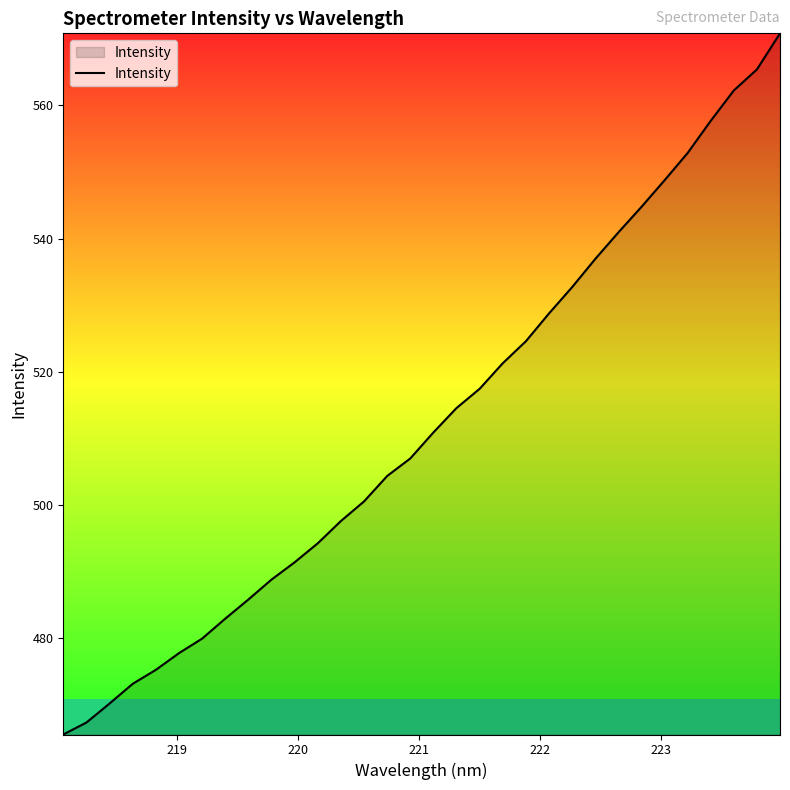

True or false: there are more than 1 points higher than both neighbors.

False